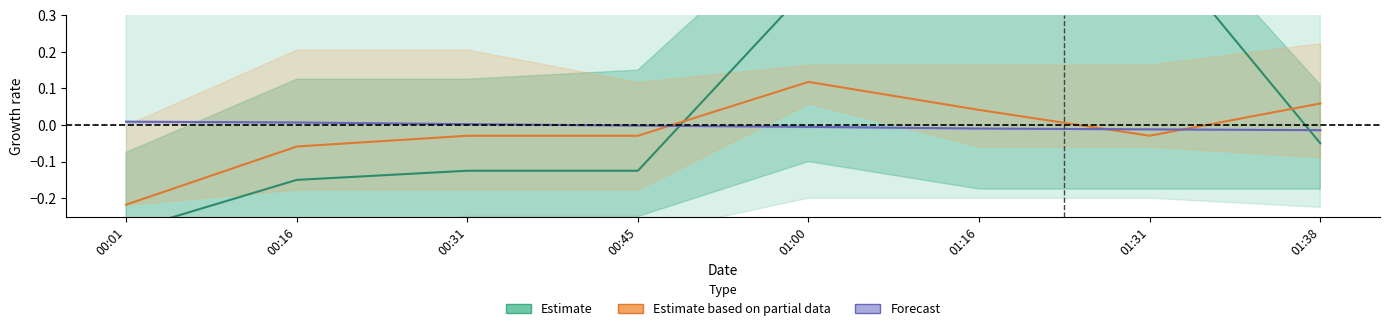

Which series ends up on top after the final intersection of Forecast and Estimate?

Forecast